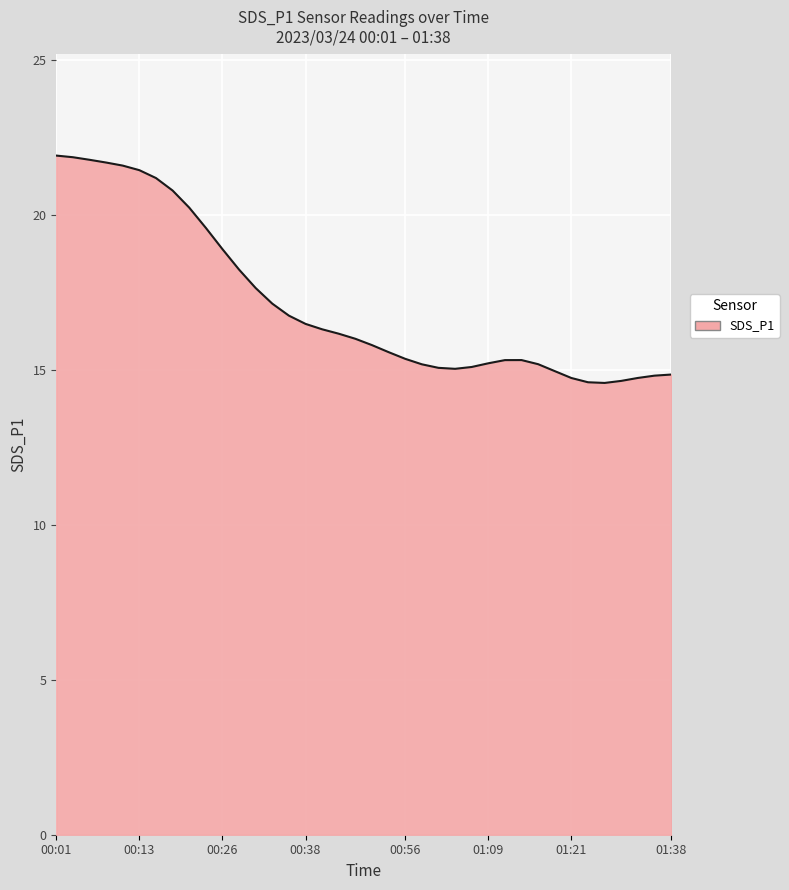

What is the difference between the maximum and minimum values?

7.3